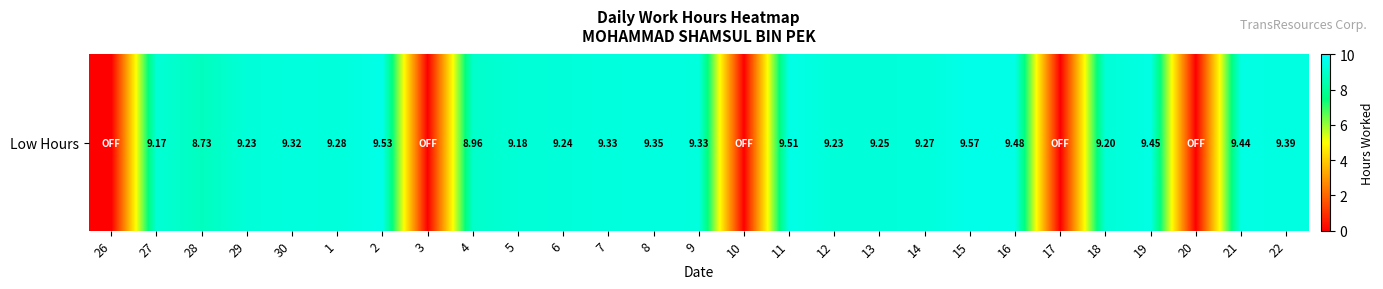

What is the average value?

7.6